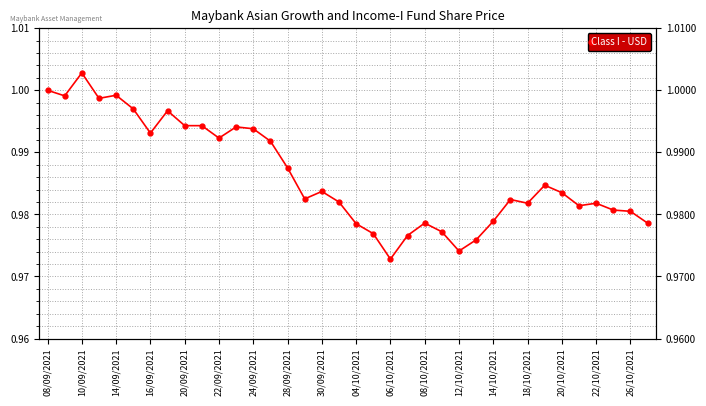

Which has a higher value, 35 or 25?

35